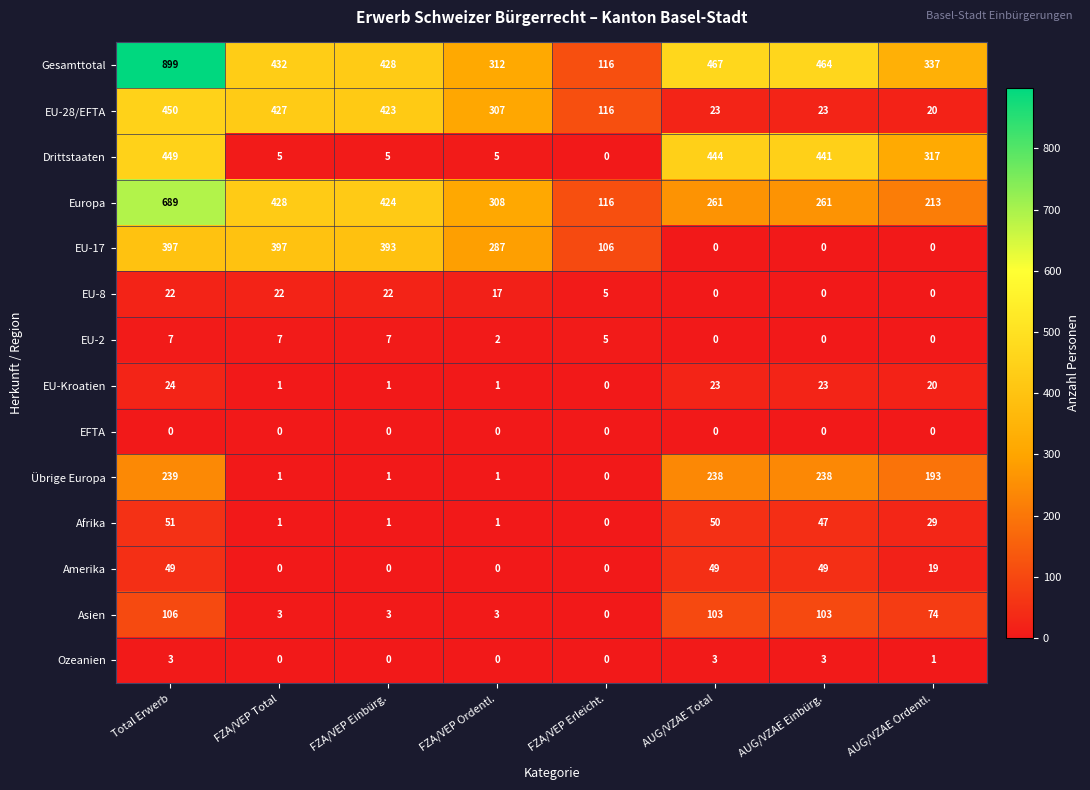

At which category is the sum across all series the highest?

Total Erwerb